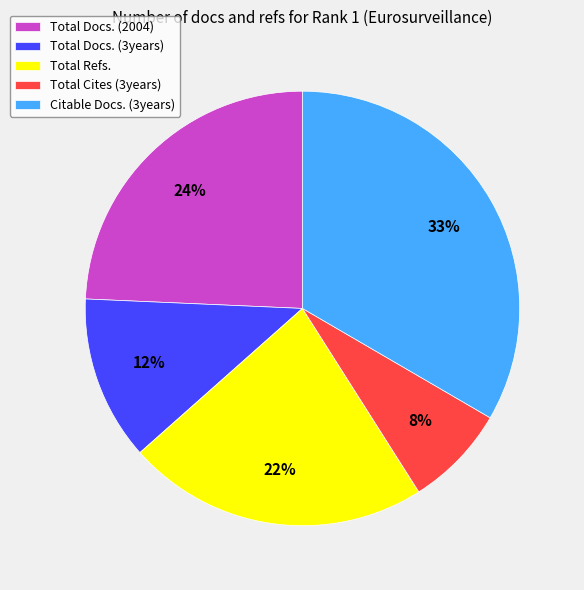

Which category has the smallest portion of the pie?

Total Cites (3years)